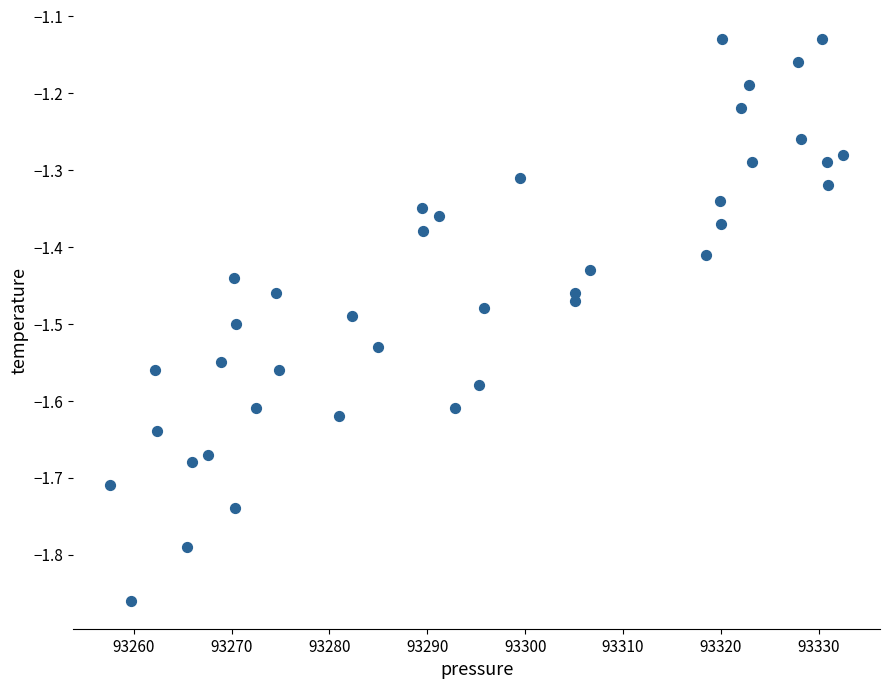

What is the range of X values (max minus min)?

74.9